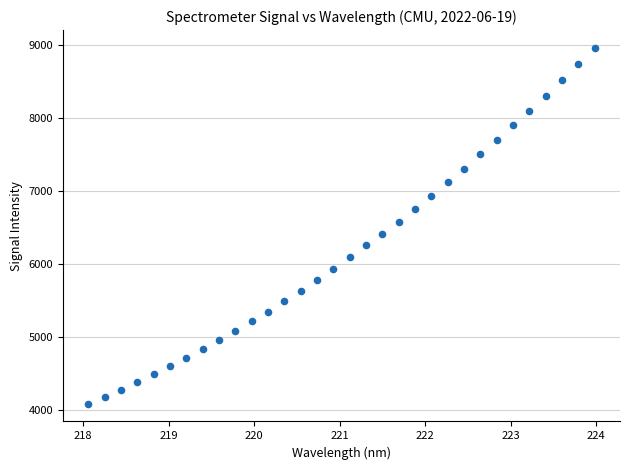

What is the range of X values (max minus min)?

5.9